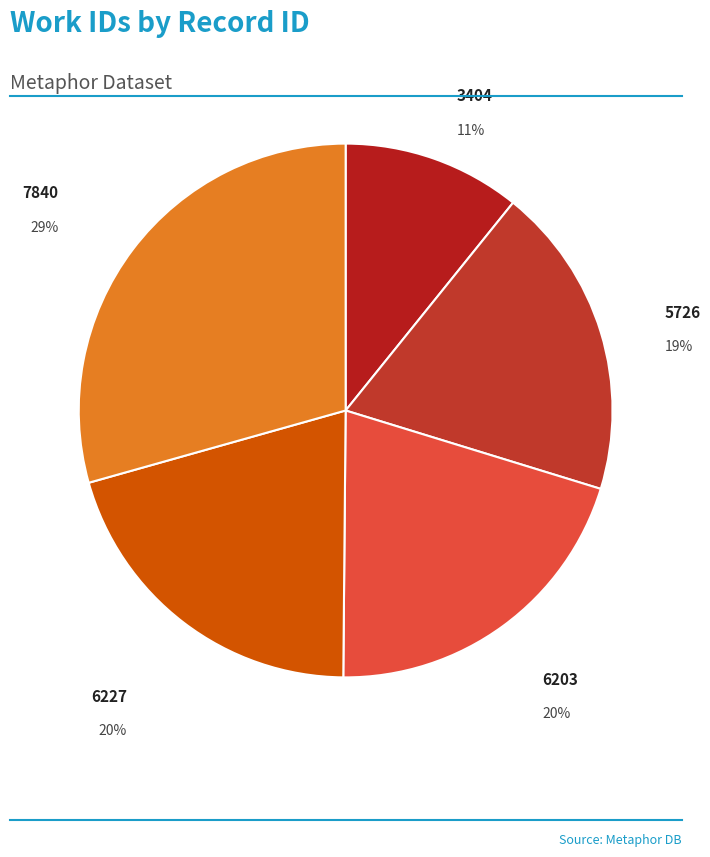

True or false: 6227 accounts for 20% of the total.

True